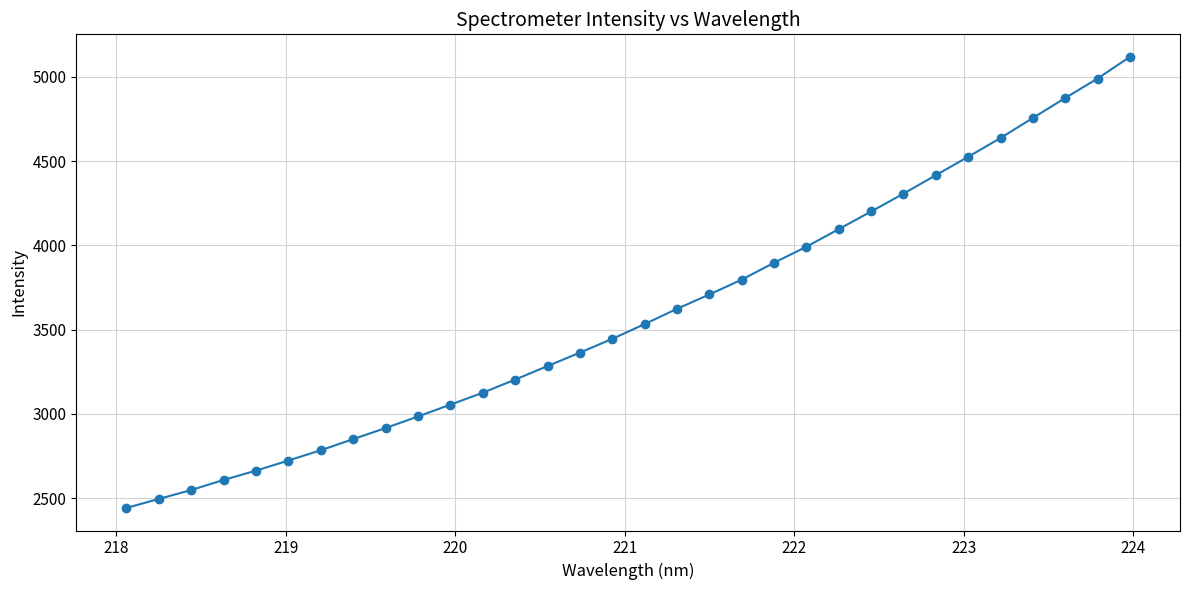

What is the value of the 8th point from the left?

2849.9